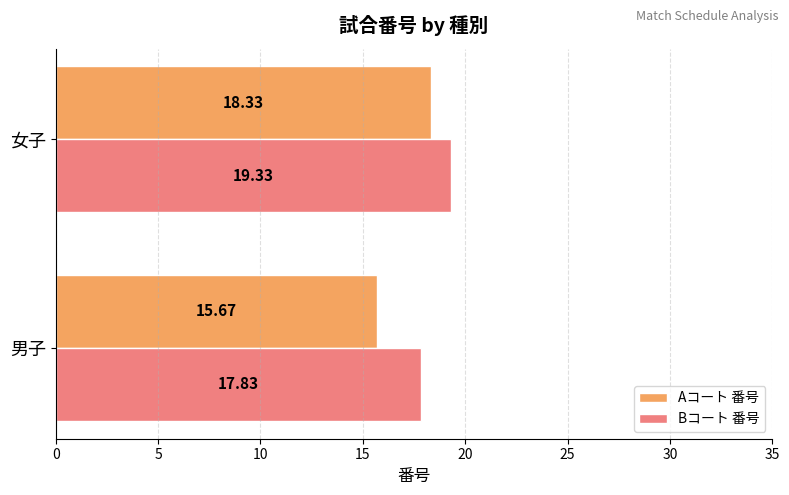

At which label does Aコート 番号 reach its peak?

女子